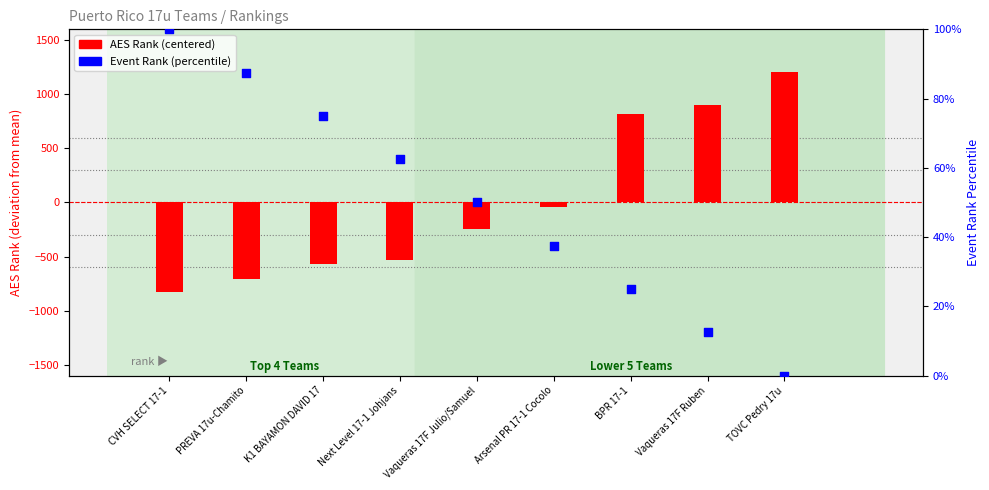

Which series reaches the minimum Y coordinate?

AES Rank (centered)